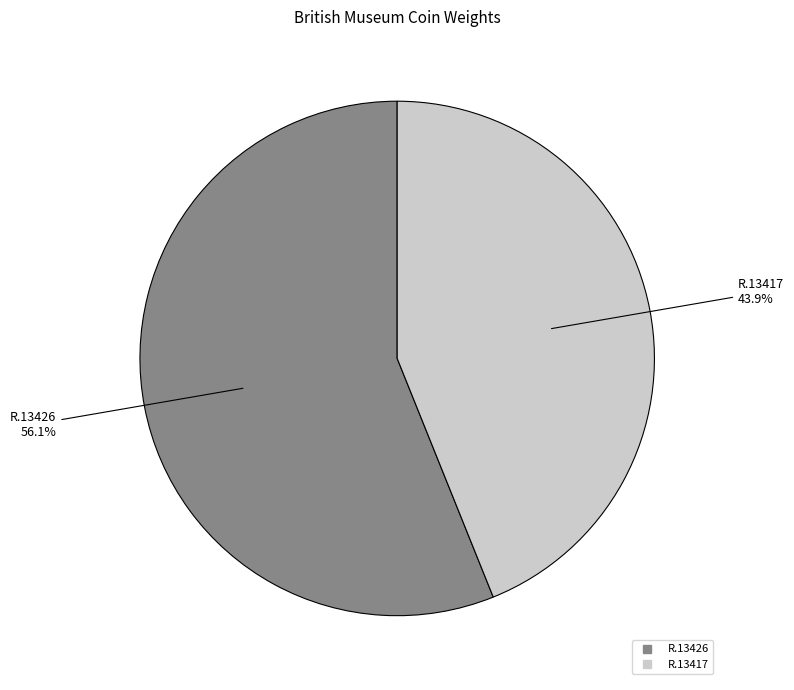

Which slice is the smallest?

R.13417